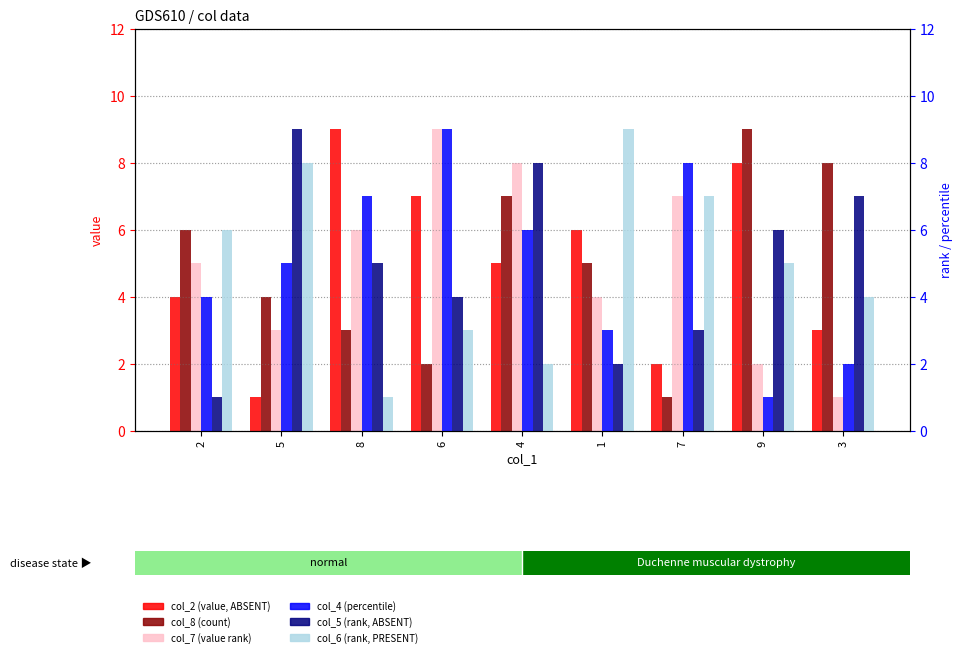

The col_6 series shows 1 at 4. True or false?

False